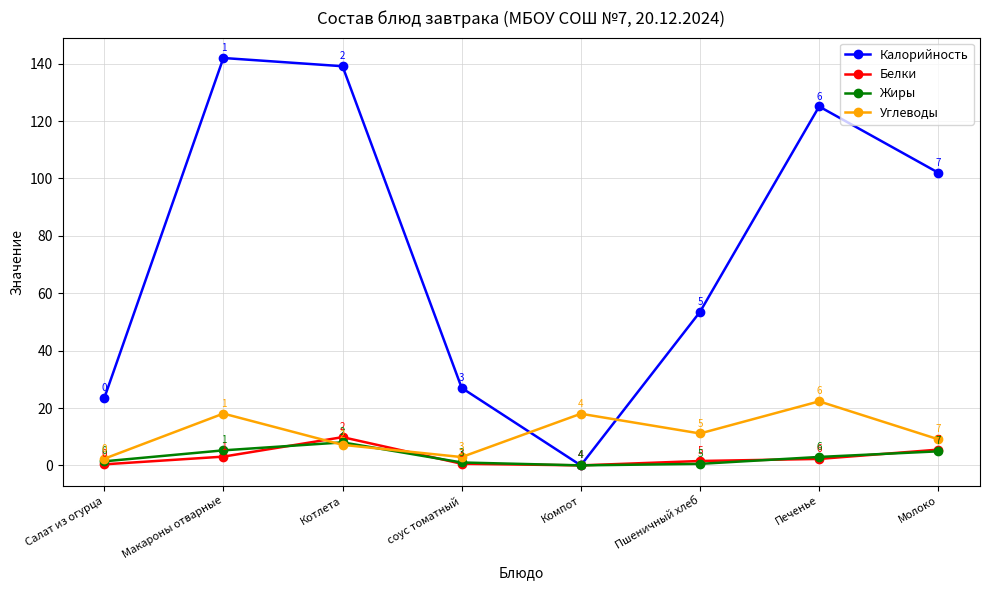

At which category does Белки reach its first local valley?

Компот